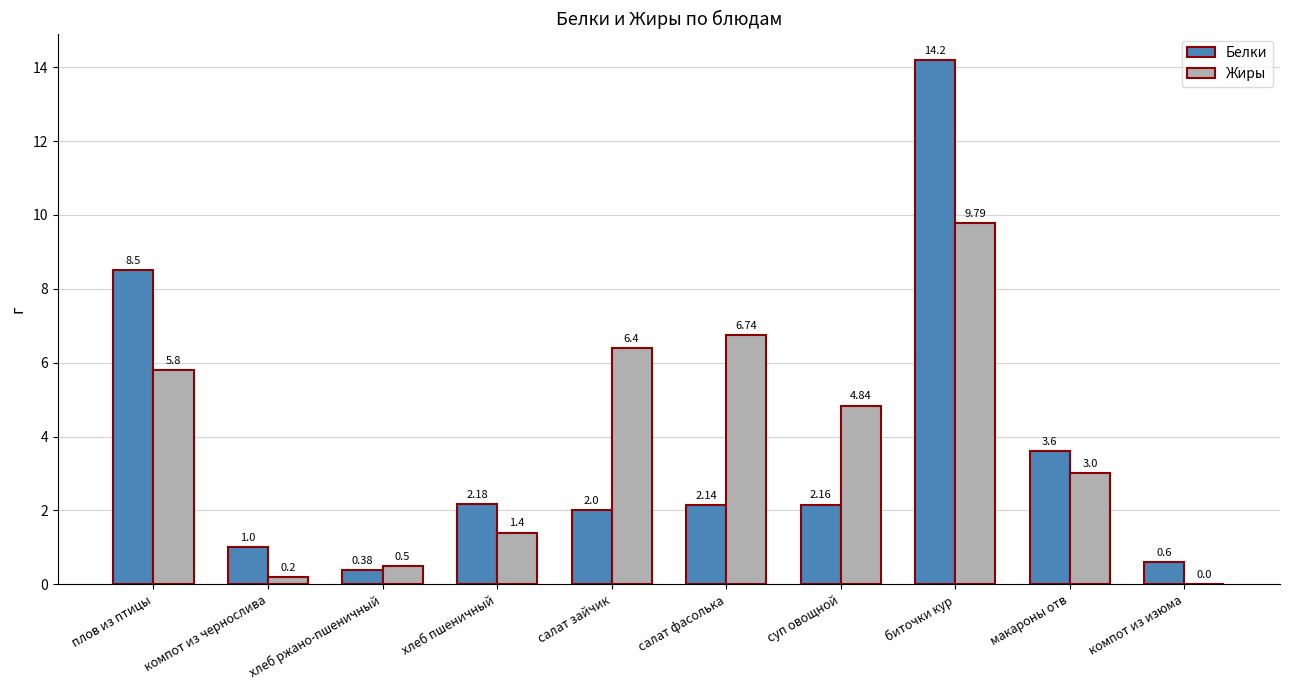

Where is Жиры nearest to the value 4?

суп овощной